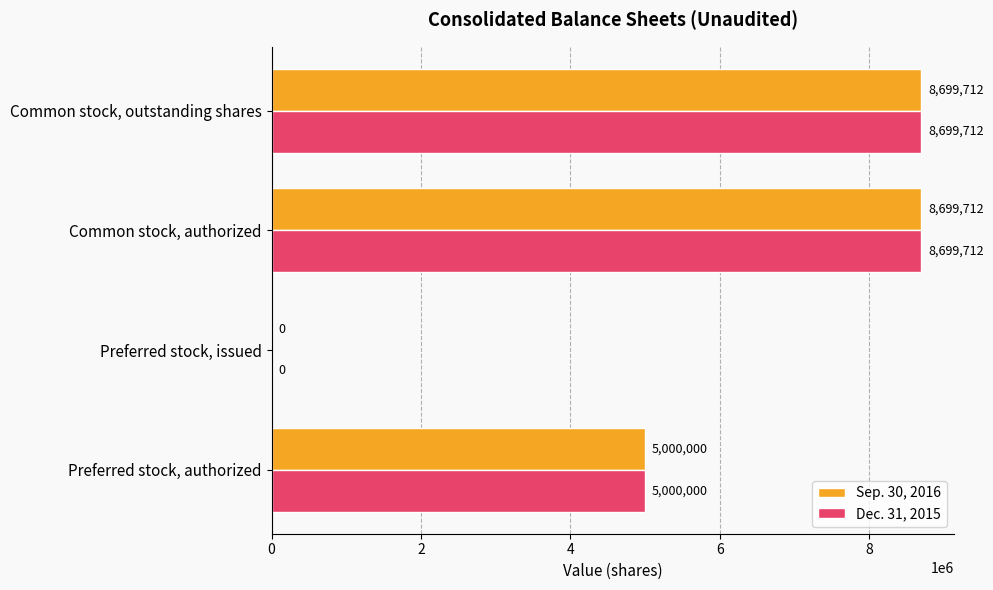

What is the greatest value displayed?

8699712